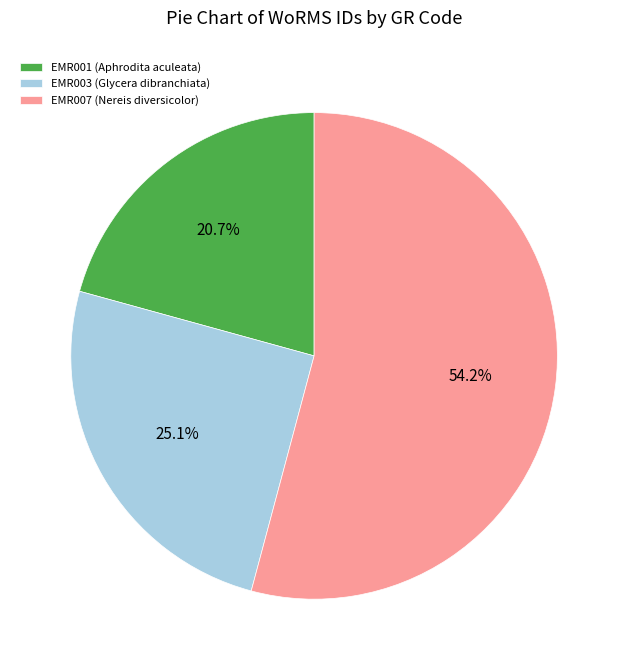

Count the number of slices in the pie.

3